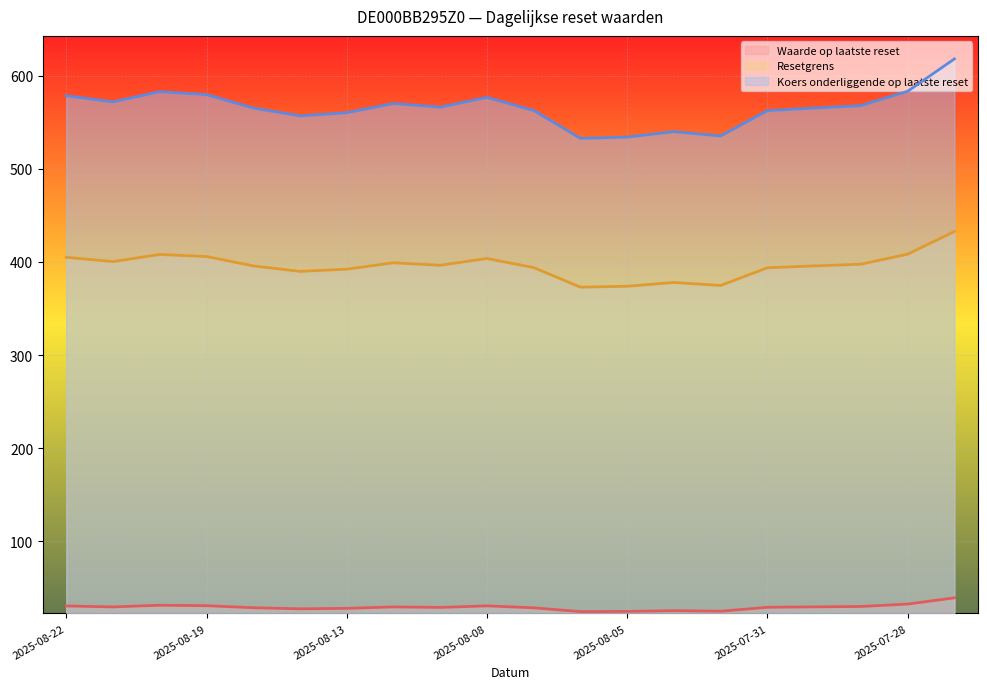

How many lines are shown in the chart?

3